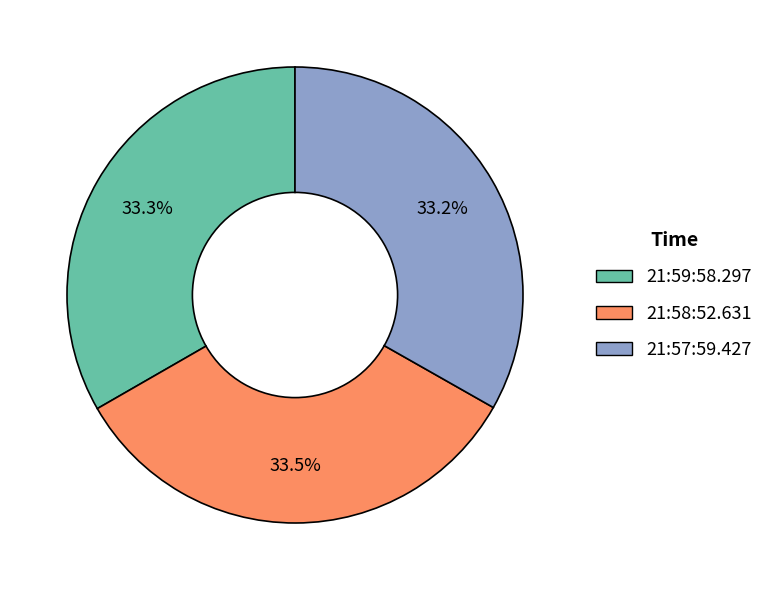

Is there a majority slice in this chart?

No